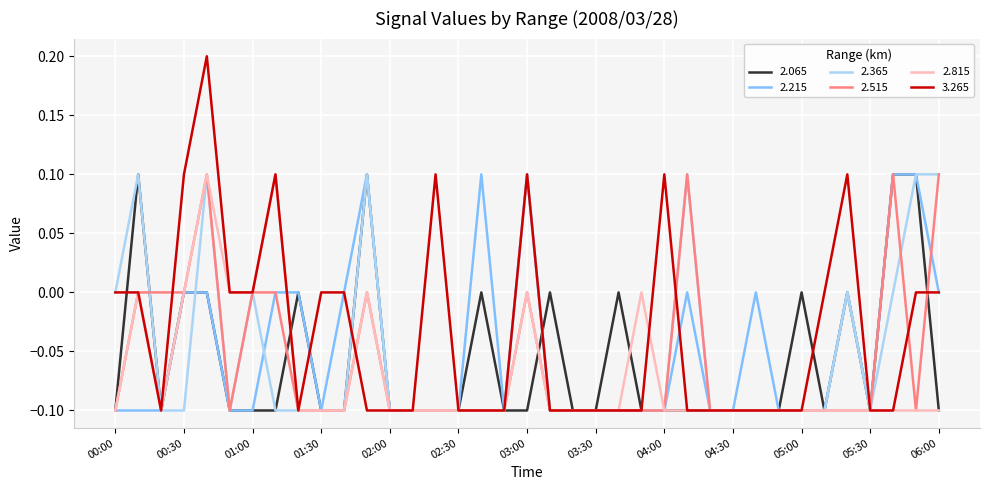

Which series has the widest spread of values?

3.265